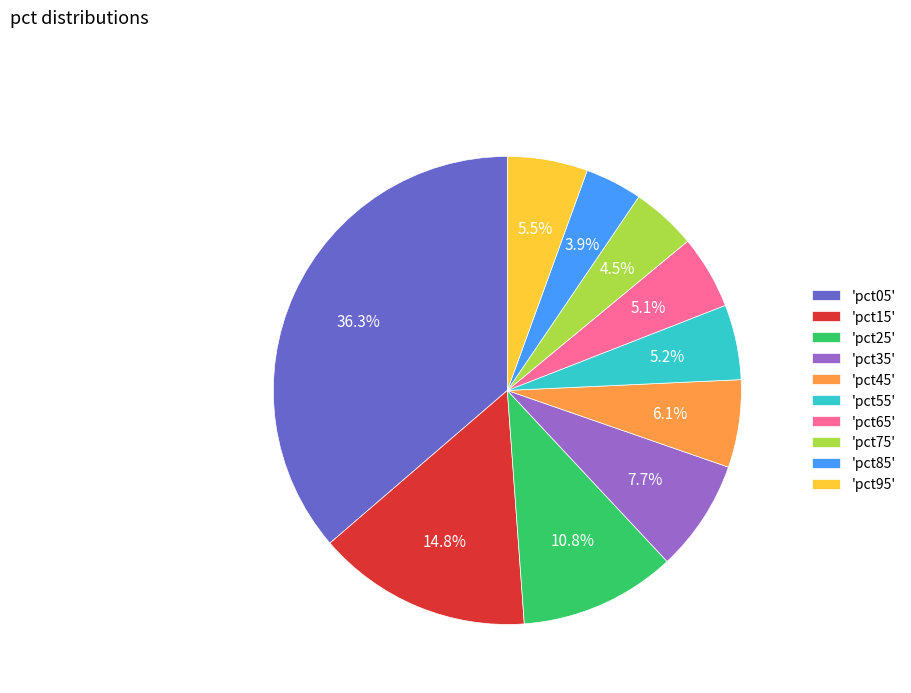

Which has a higher value, 'pct05' or 'pct15'?

'pct05'